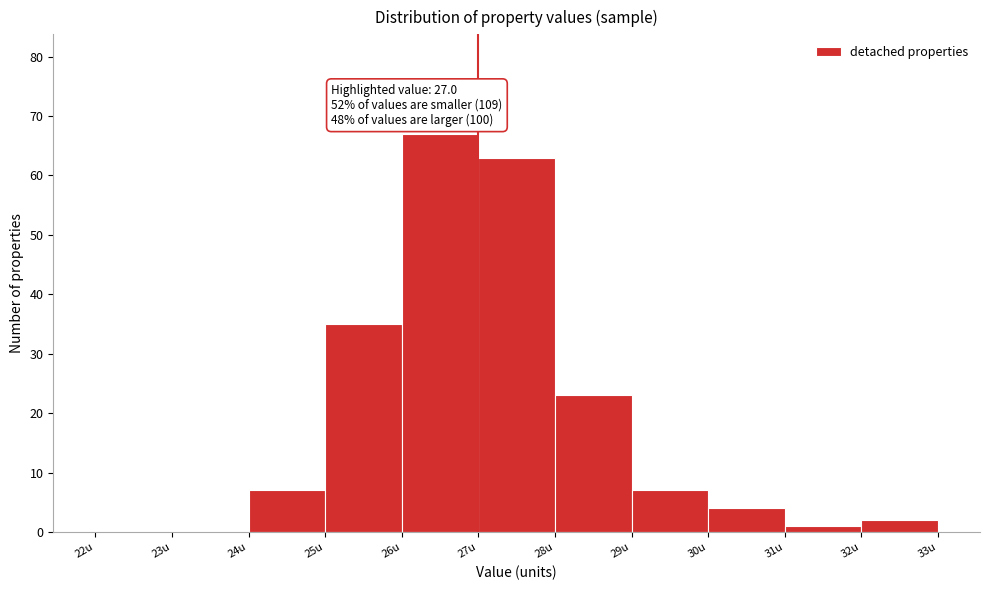

Which range on the x-axis has the tallest bar?

26 to 27